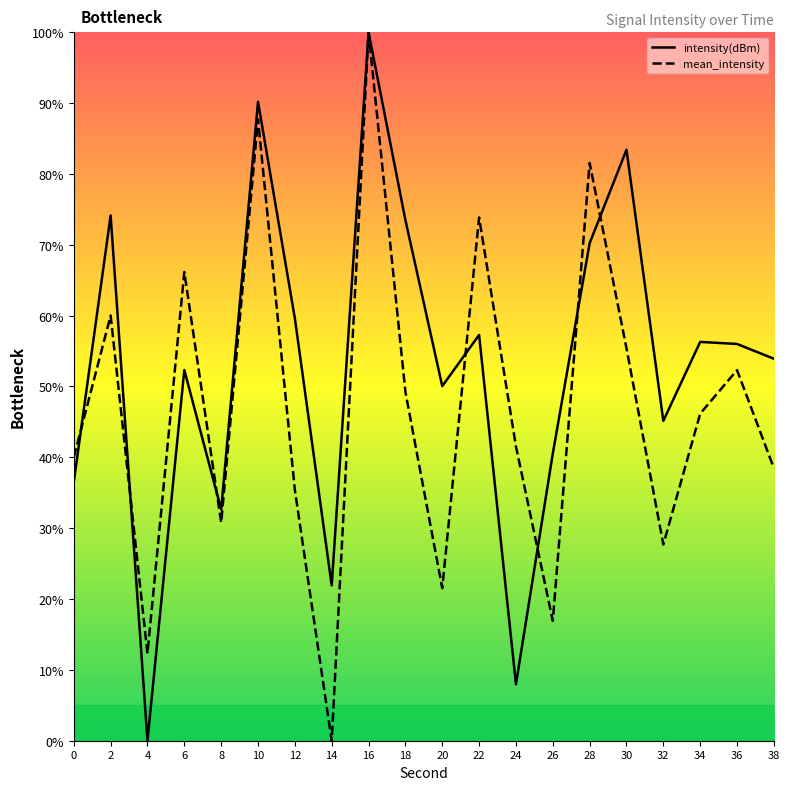

Reading left to right, list all the values displayed in this chart.

intensity(dBm): 36.5	74.1	0.0	52.3	32.6	90.2	59.6	21.9	100.0	73.5	50.0	57.3	8.0	40.5	70.2	83.4	45.1	56.3	56.0	53.9
mean_intensity: 40.0	60.0	12.3	66.2	30.8	87.7	35.4	0.0	100.0	49.2	21.5	73.8	41.5	16.9	81.5	55.4	27.7	46.2	52.3	38.5